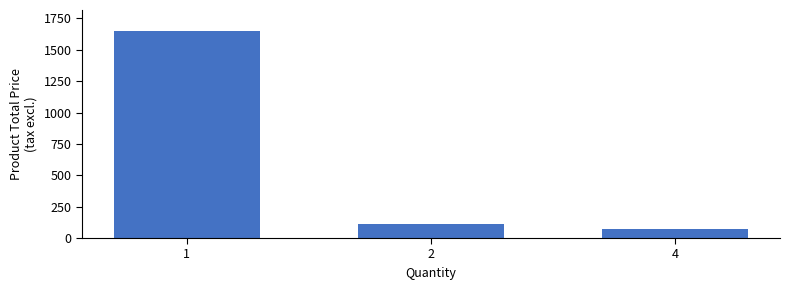

The chart shows a value of 1652.1 at 1. True or false?

True